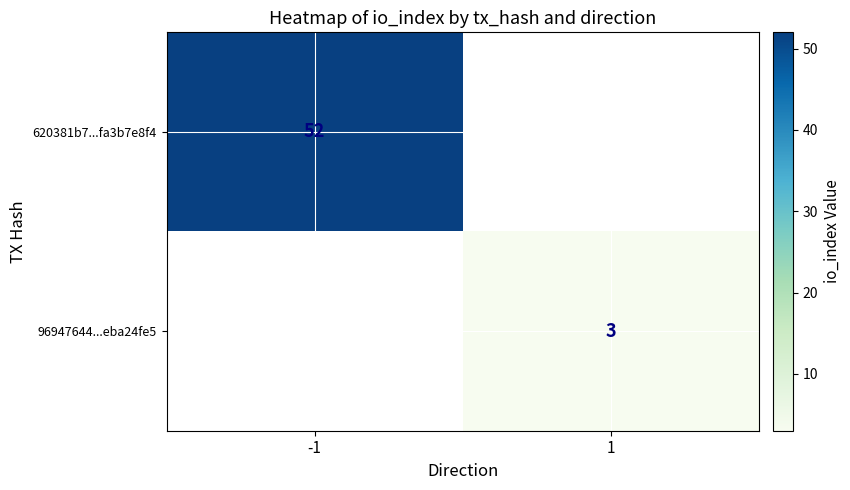

Which category has the lowest value across all series?

1